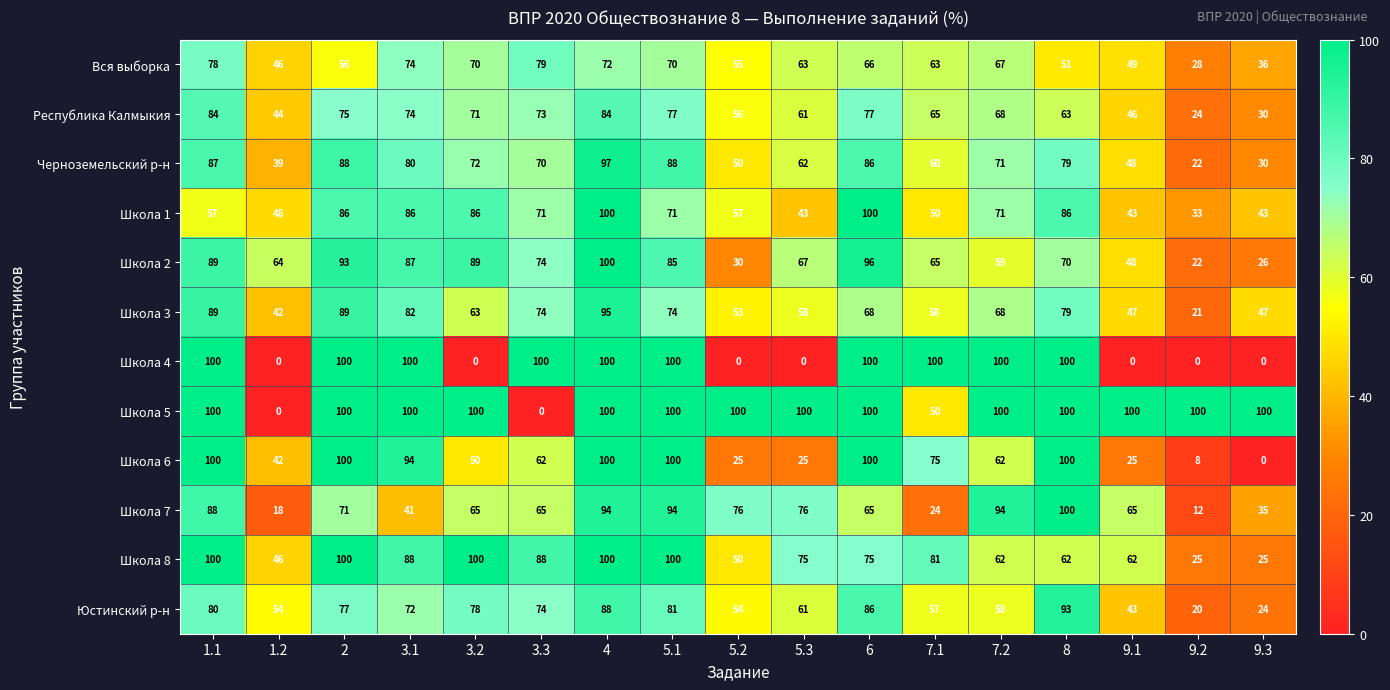

At how many categories does at least one series exceed 79?

16